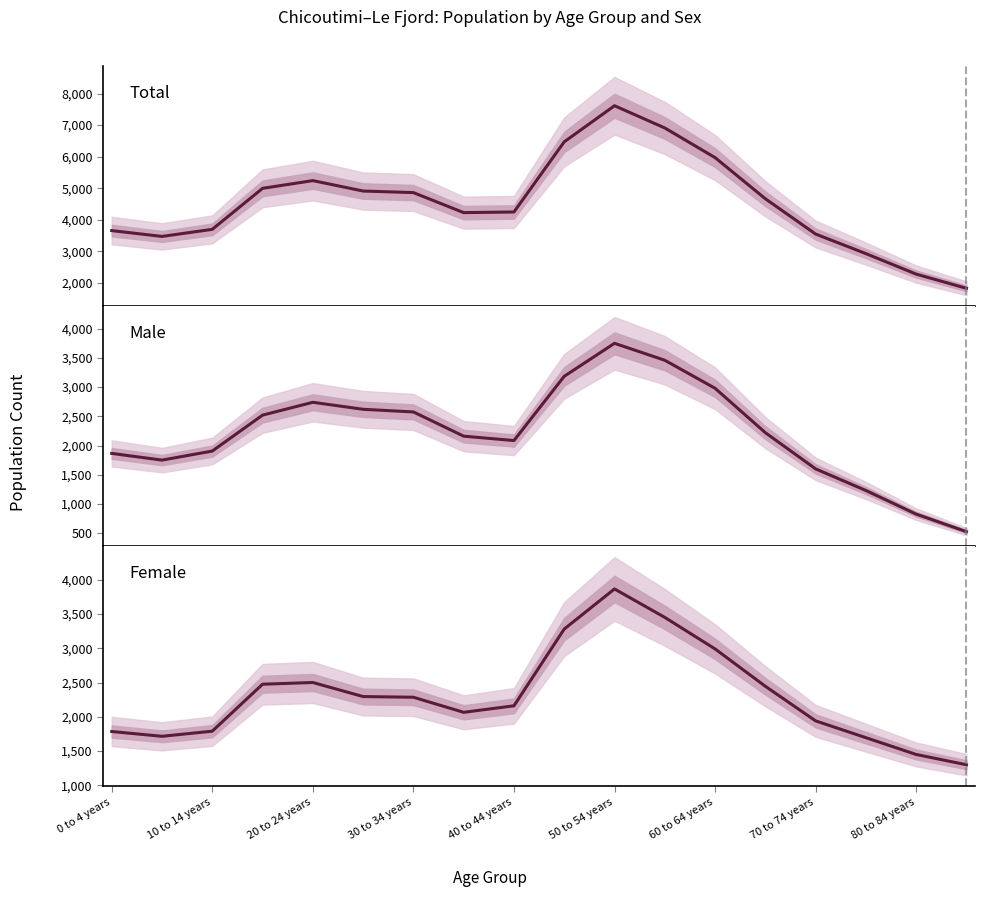

What is the value of the Female point at the 6th from the left?

2295